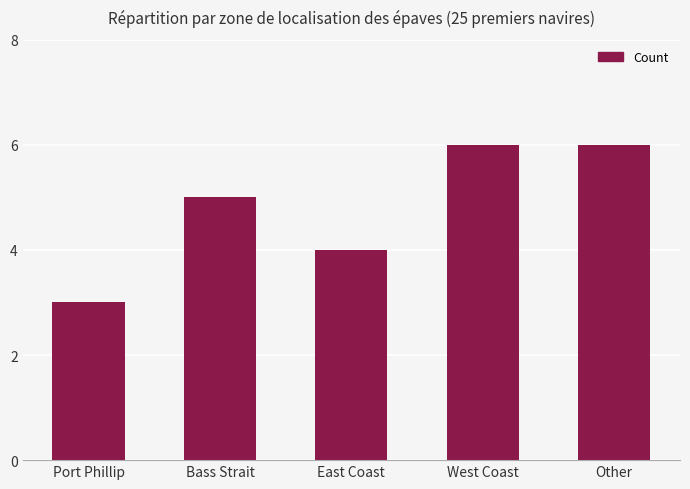

Which has a higher value, Port Phillip or East Coast?

East Coast